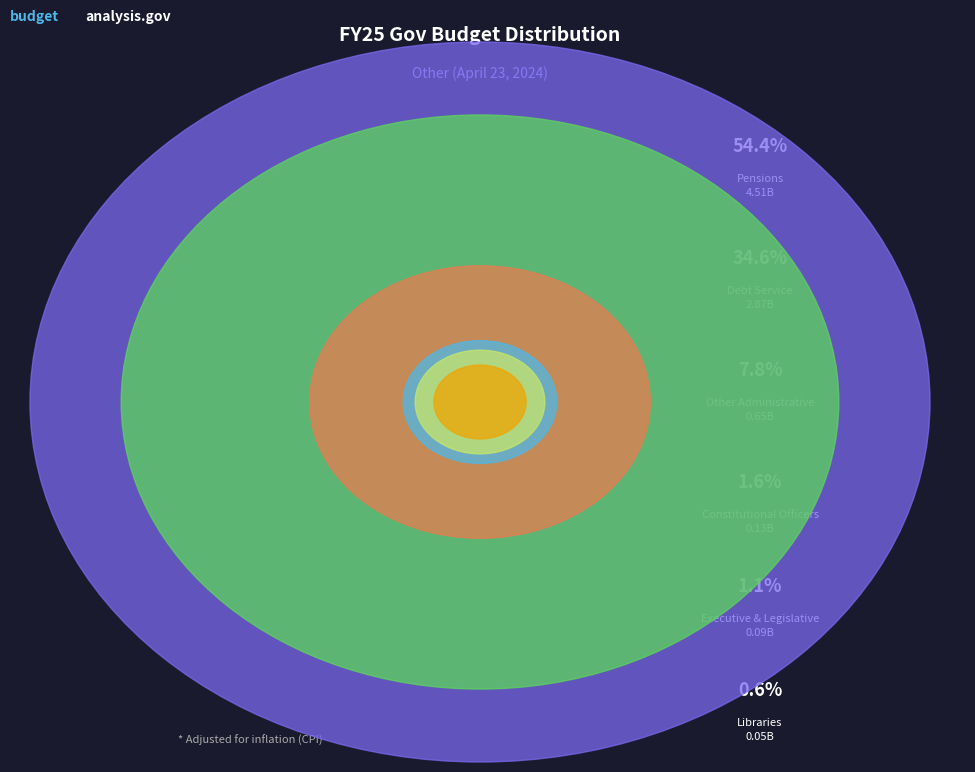

What percentage is the Debt Service slice, to the nearest percent?

35%